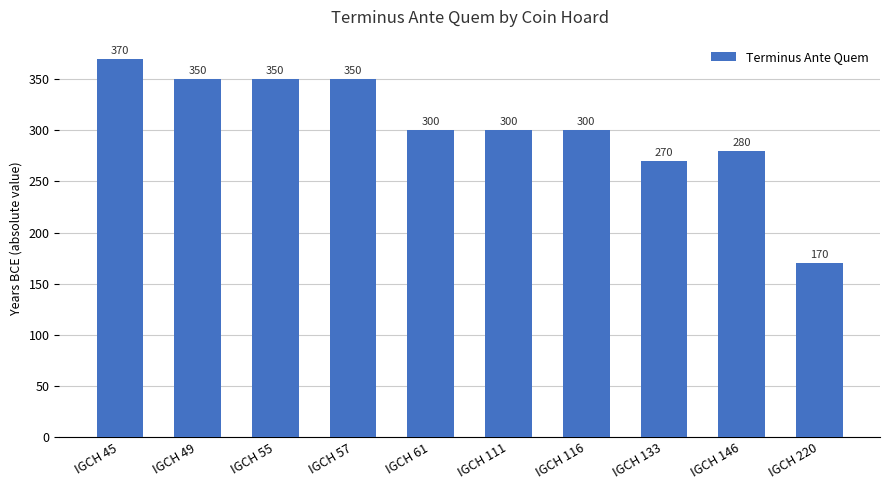

Reading left to right, list all the values displayed in this chart.

370	350	350	350	300	300	300	270	280	170